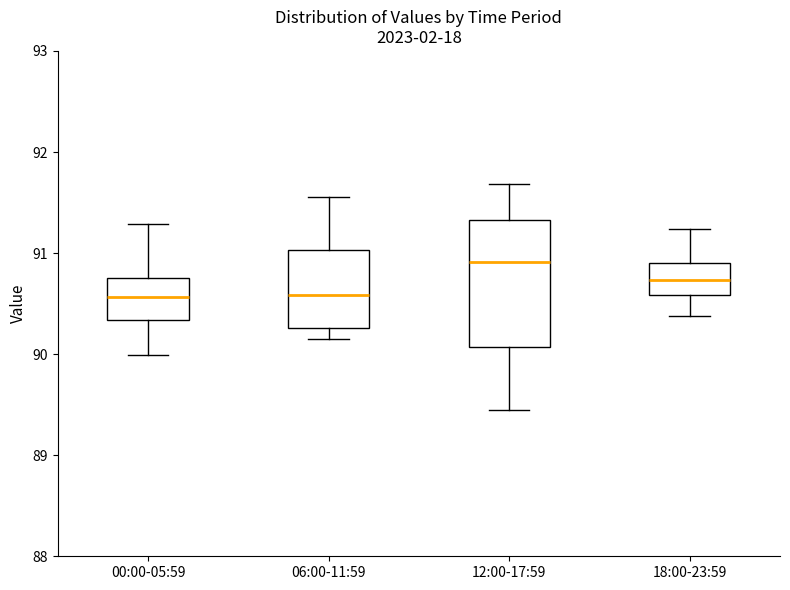

Reading left to right, read every box against the y-axis: the position of its median line, the range the box covers, and the ends of its whiskers. The values are not printed on the chart, so give them approximately, as read against the axis.

00:00-05:59: median 90.6, box 90.3 to 90.8, whiskers 90.0 to 91.3
06:00-11:59: median 90.6, box 90.3 to 91.0, whiskers 90.2 to 91.6
12:00-17:59: median 90.9, box 90.1 to 91.3, whiskers 89.5 to 91.7
18:00-23:59: median 90.7, box 90.6 to 90.9, whiskers 90.4 to 91.2